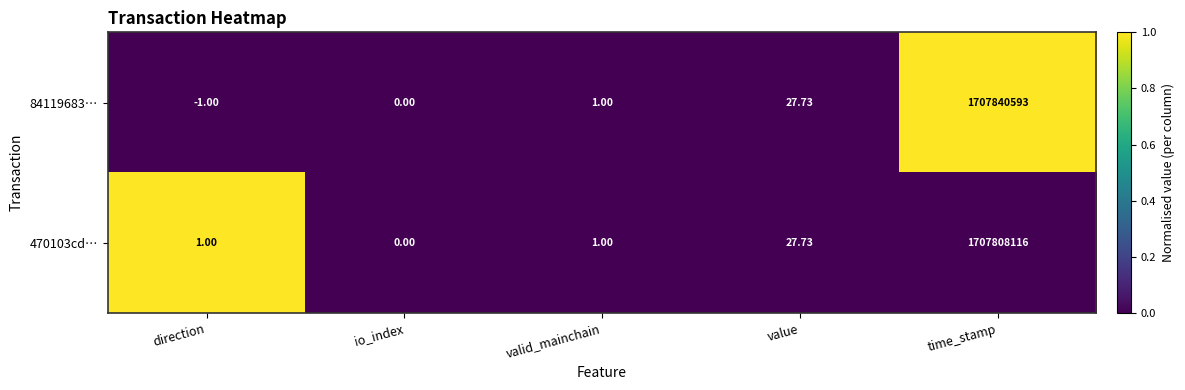

What is the maximum value shown in the chart?

1707840593.0